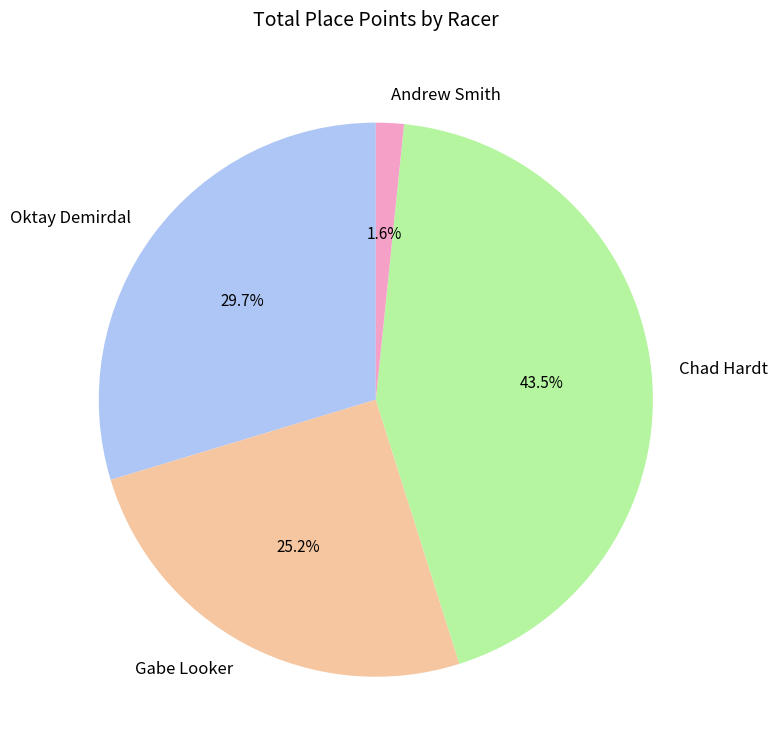

Approximately how many times larger is the value at Chad Hardt compared to Gabe Looker?

1.7